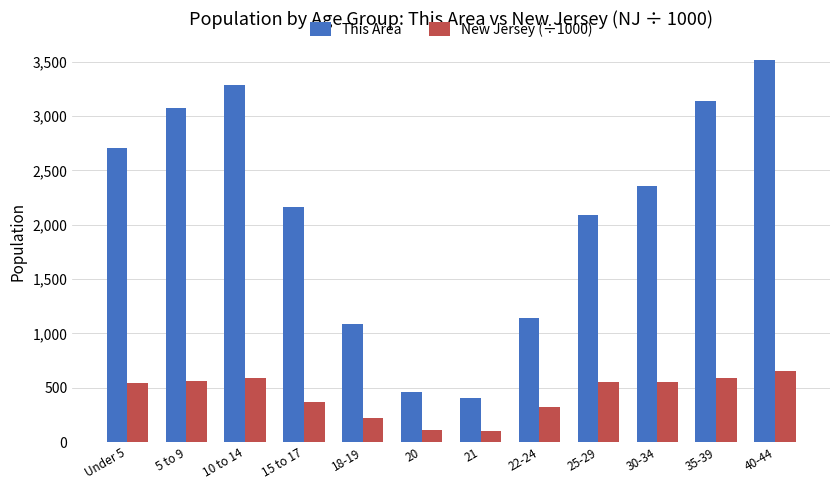

Rank the series by their average value, from highest to lowest.

This Area, New Jersey (÷1000)